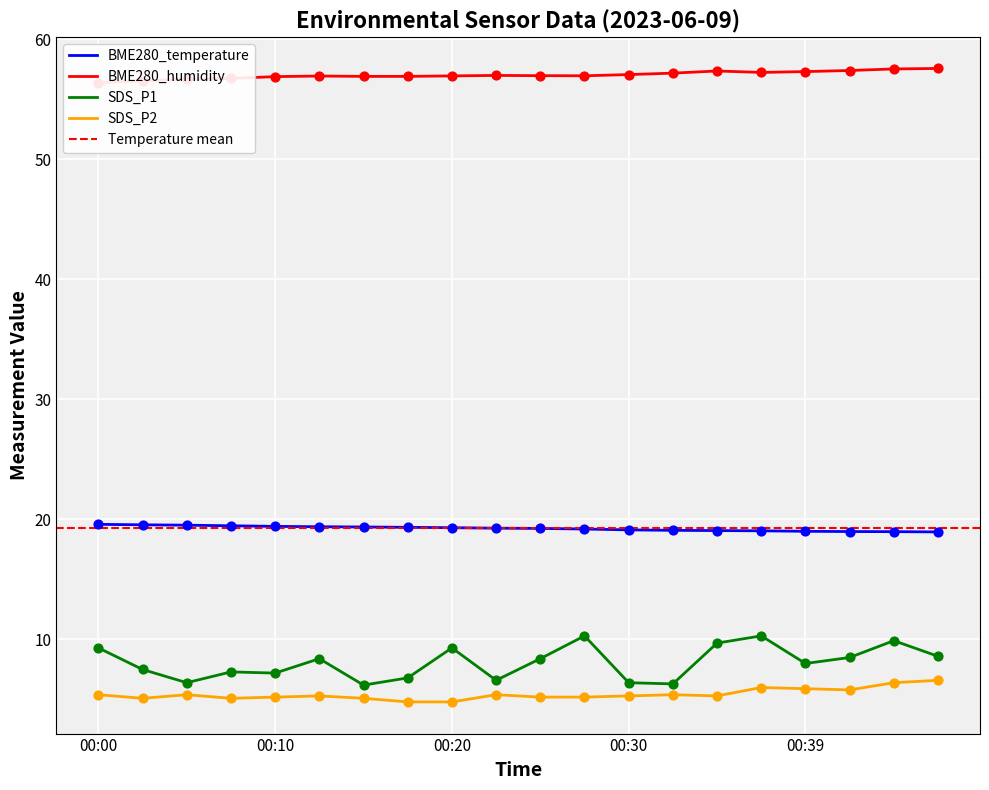

What is the total value across all series at 00:00?

90.7